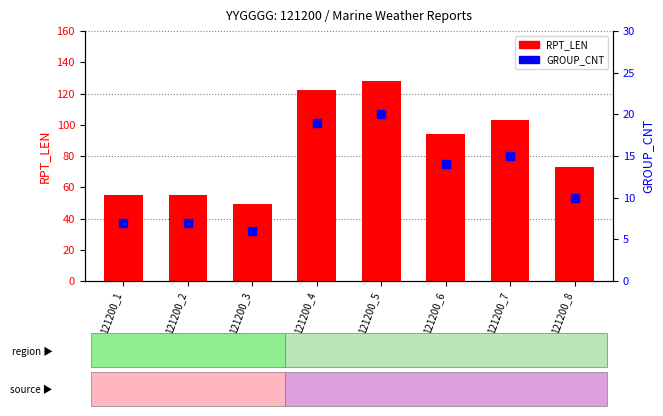

Is the value of RPT_LEN at 121200_8 greater than the value of GROUP_CNT at 121200_2?

Yes